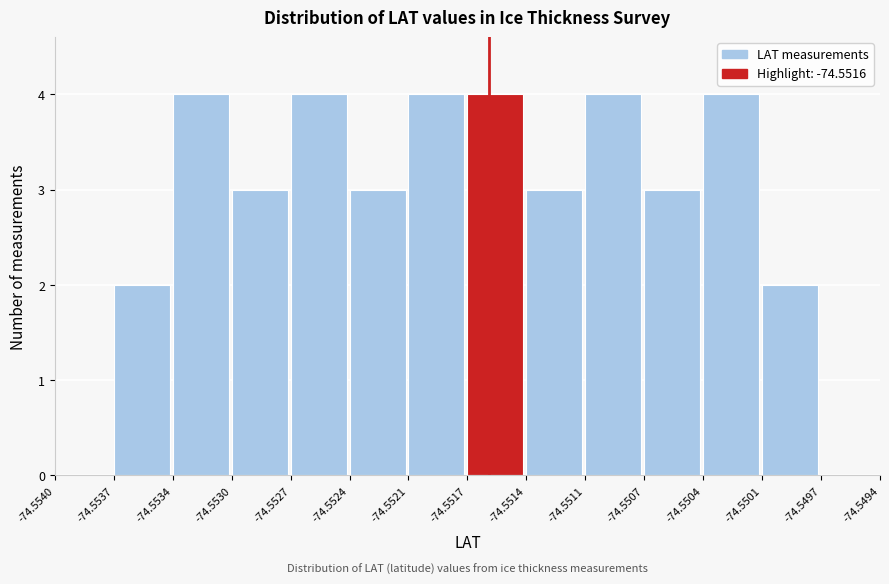

Reading left to right, what are all the values shown in this chart?

-74.5540=0	-74.5537=2	-74.5534=4	-74.5530=3	-74.5527=4	-74.5524=3	-74.5521=4	-74.5517=4	-74.5514=3	-74.5511=4	-74.5507=3	-74.5504=4	-74.5501=2	-74.5497=0